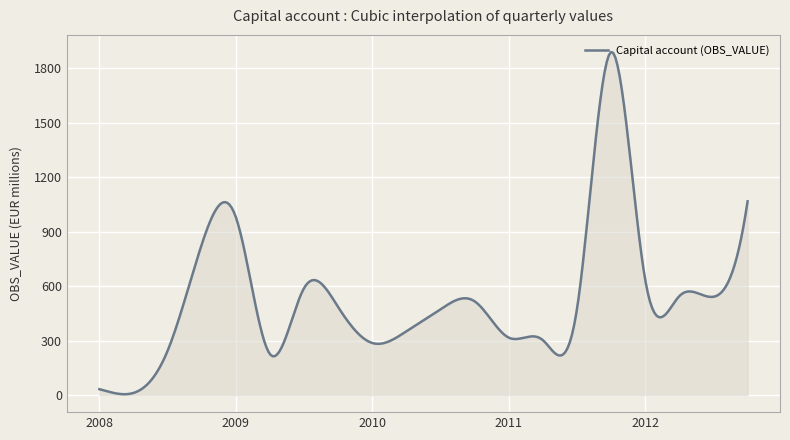

What is the maximum value shown in the chart?

1889.8